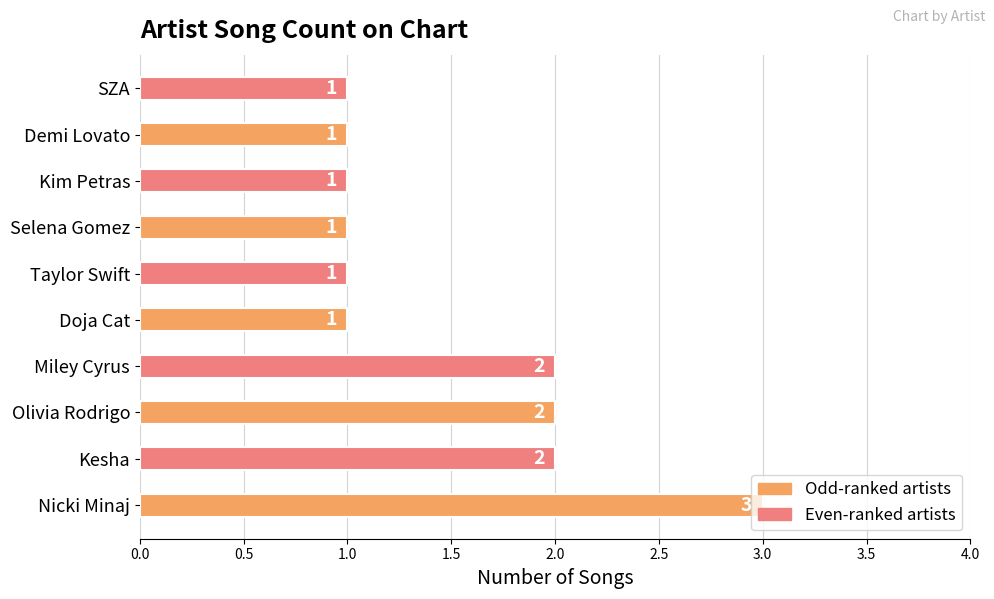

What is the sum of all values?

15